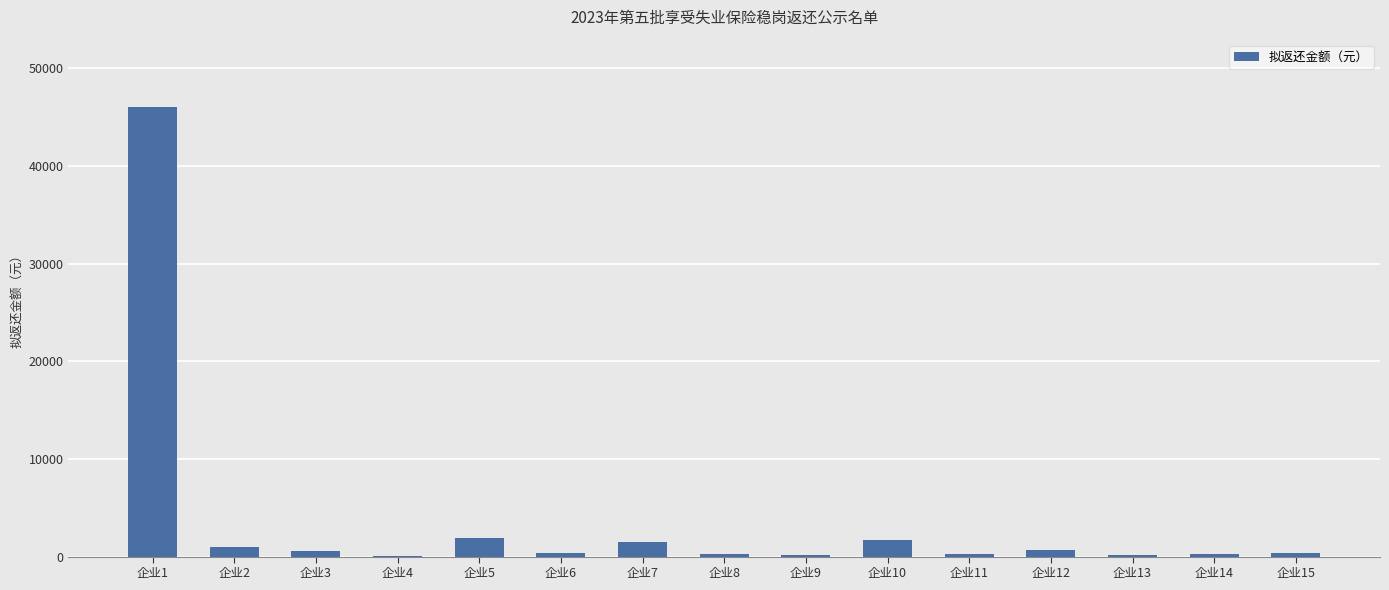

Which label corresponds to the largest value in the chart?

企业1